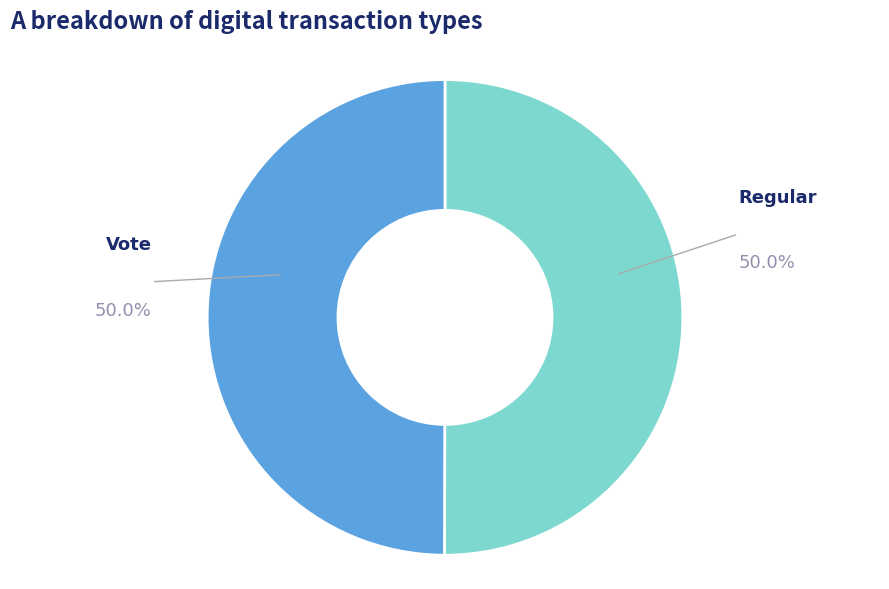

What is the ratio of the value at Regular to the value at Vote?

1.0